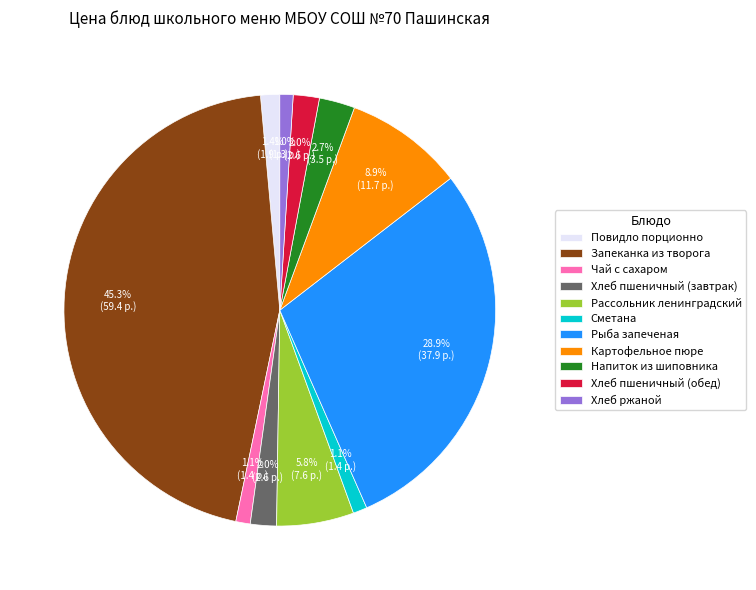

Which has a higher value, Повидло порционно or Рыба запеченая?

Рыба запеченая